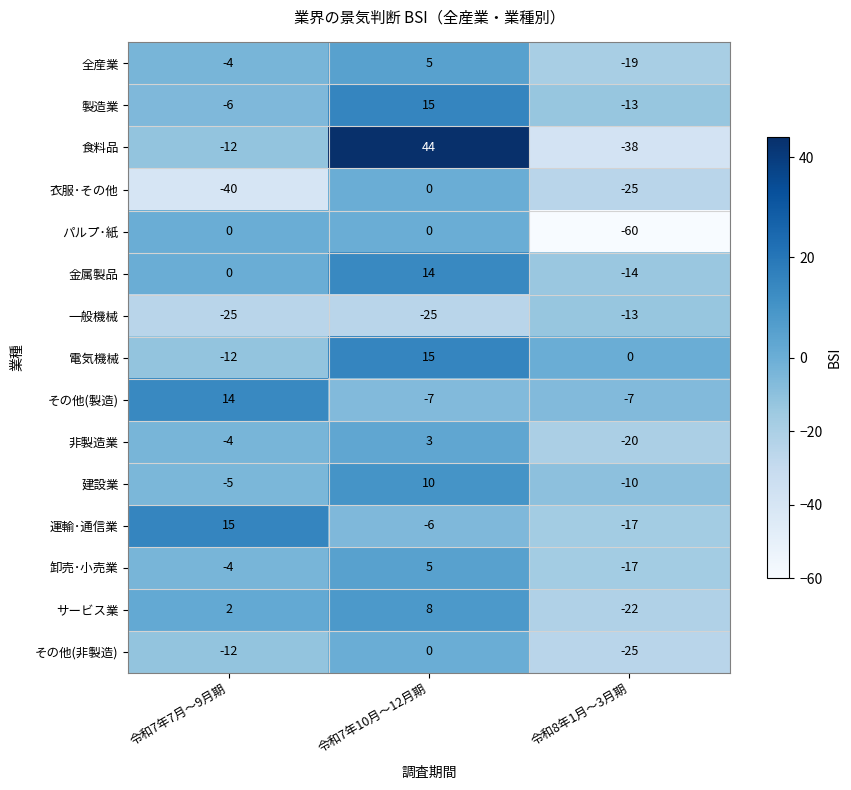

Count the number of data series in this chart.

15